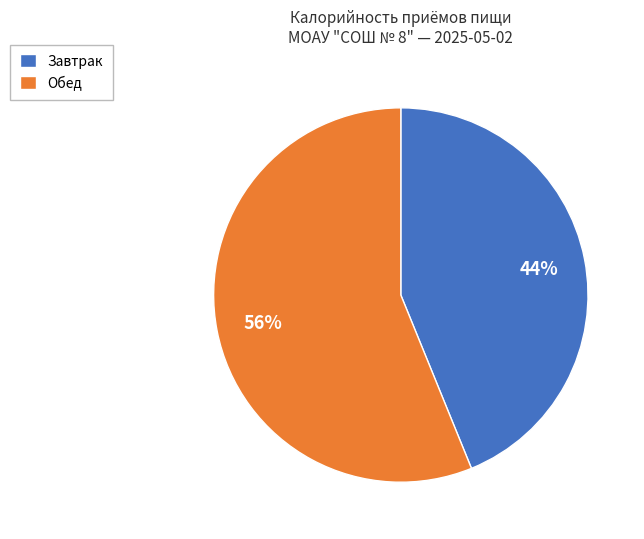

Which slice is the largest?

Обед